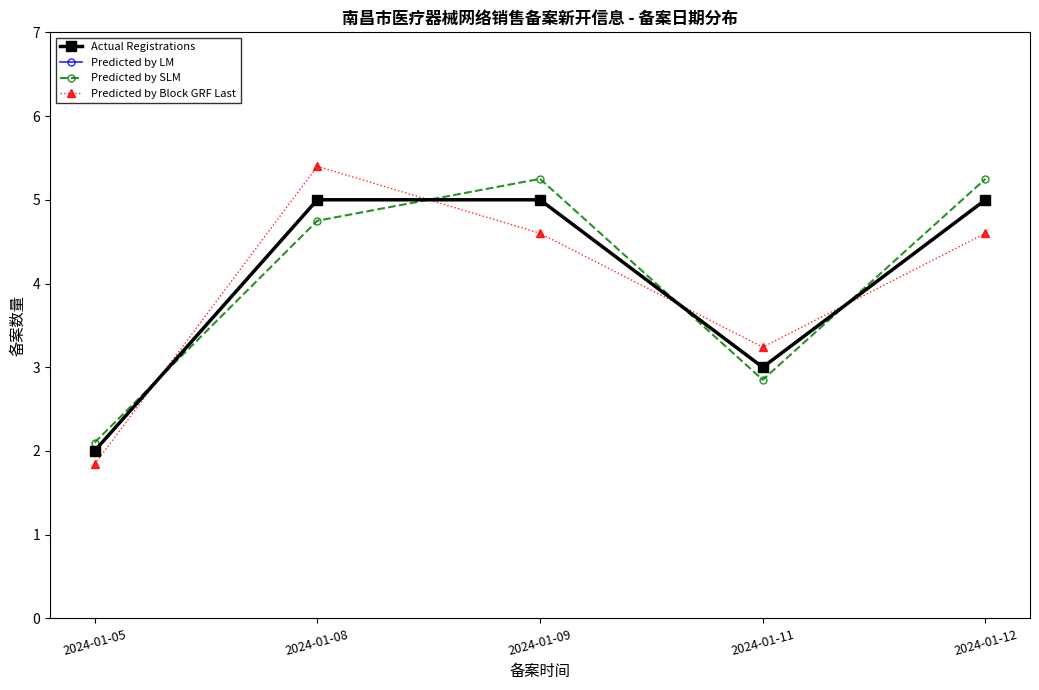

What is the value of the Predicted by Block GRF Last point at the 2nd from the left?

5.4